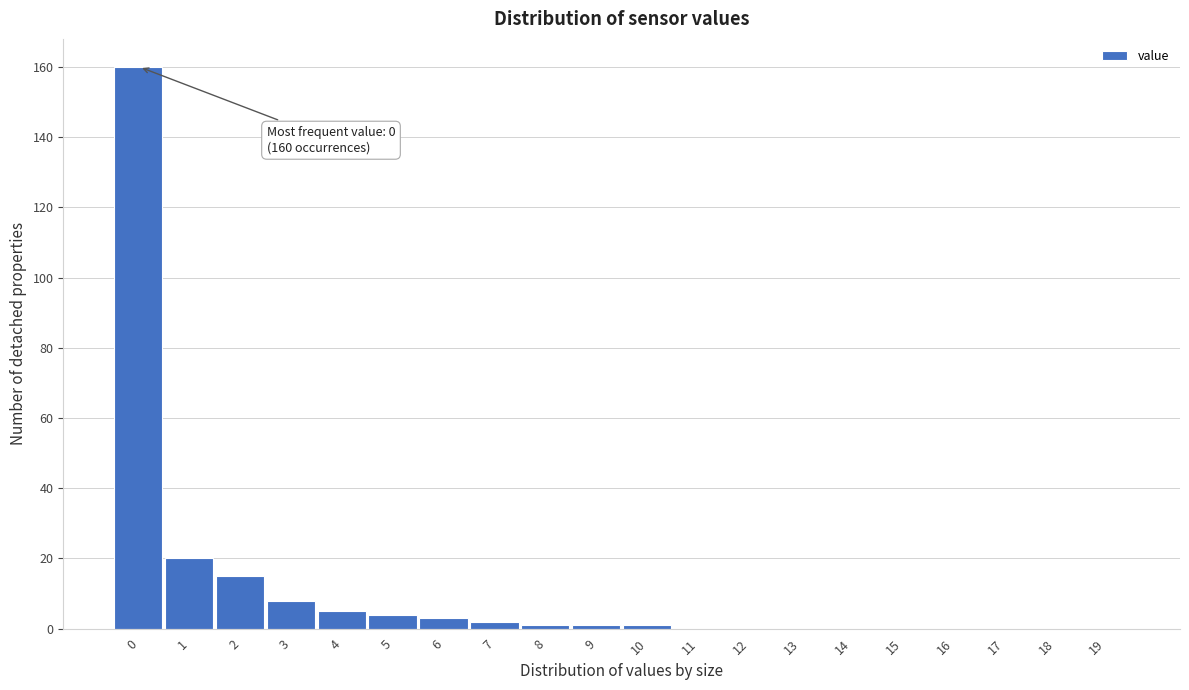

Reading left to right, list all the values displayed in this chart.

0=160	1=20	2=15	3=8	4=5	5=4	6=3	7=2	8=1	9=1	10=1	11=0	12=0	13=0	14=0	15=0	16=0	17=0	18=0	19=0